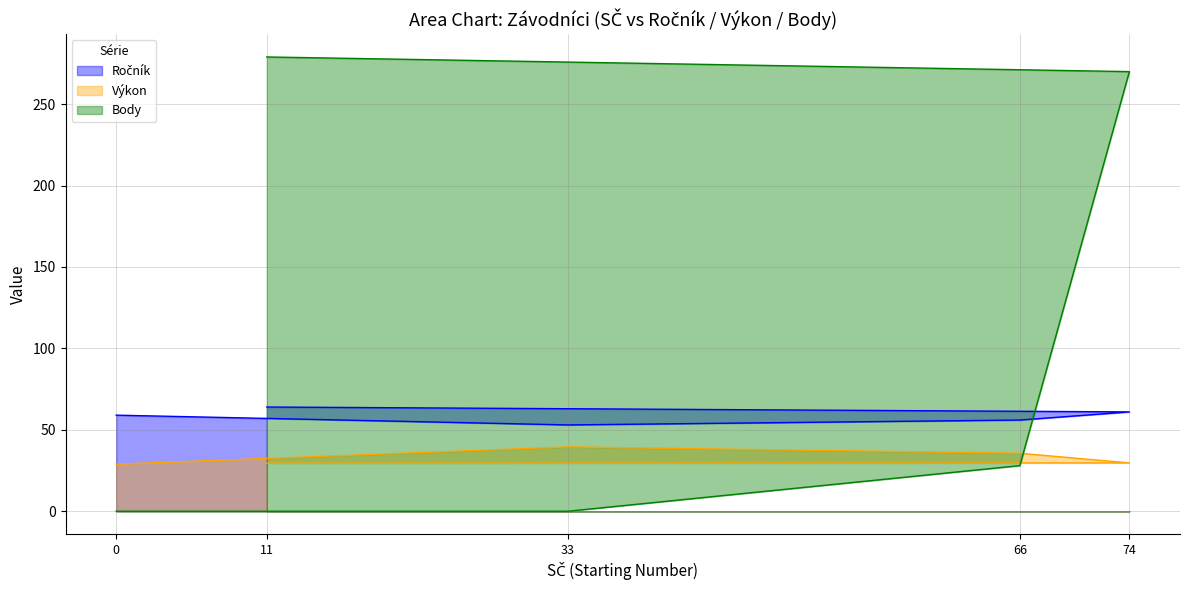

True or false: Výkon and Body intersect in this chart.

True